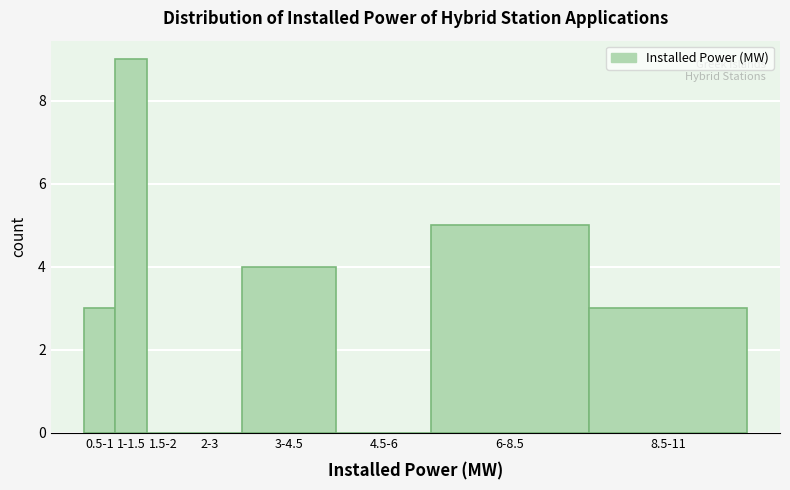

Reading right to left, list all the values displayed in this chart.

8.5-11=3	6-8.5=5	4.5-6=0	3-4.5=4	2-3=0	1.5-2=0	1-1.5=9	0.5-1=3